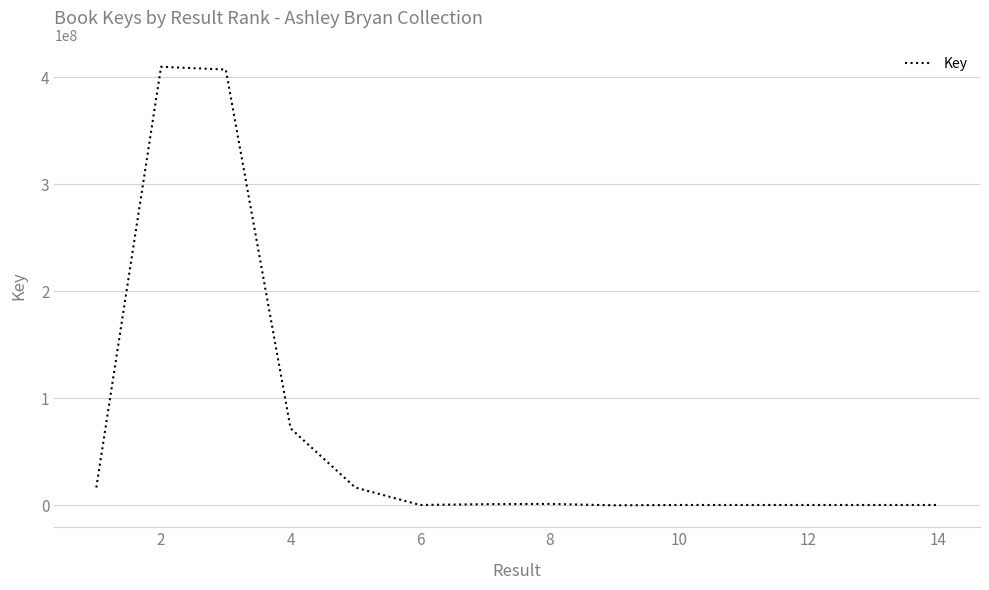

What is the difference between the maximum and minimum values?

409608880